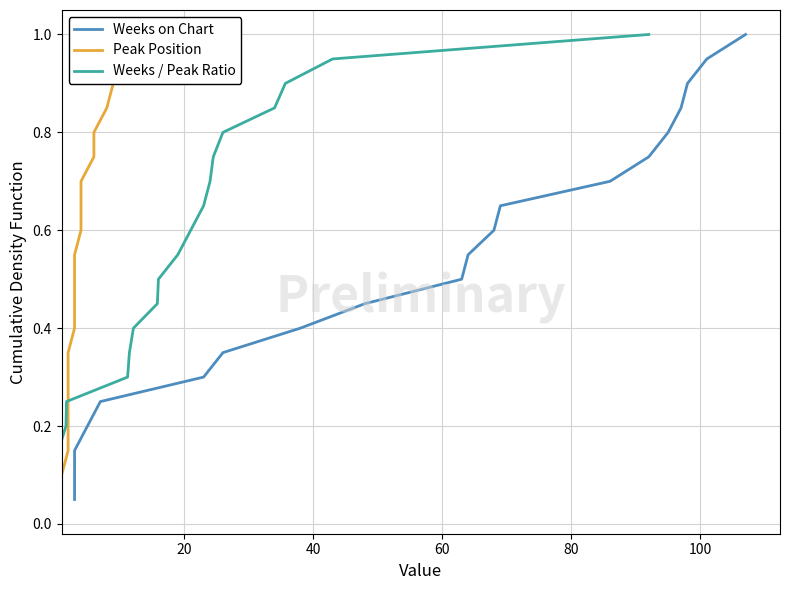

What is the average value of the Weeks on Chart series?

0.5